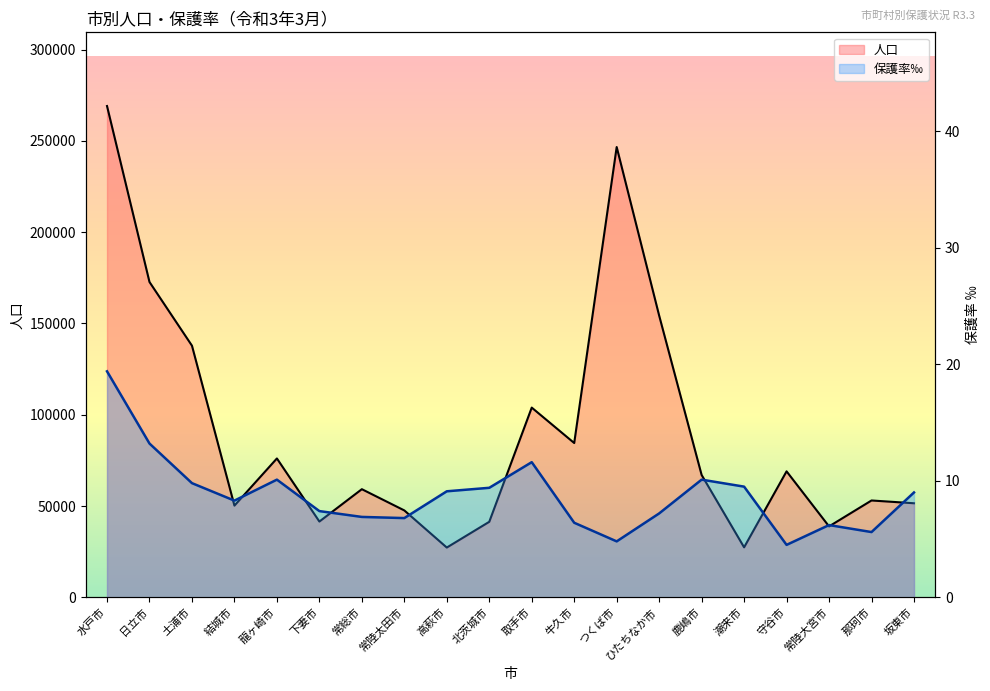

Reading left to right, list all the values displayed in this chart.

人口: 水戸市=269103.0	日立市=172709.0	土浦市=137825.0	結城市=50218.0	龍ヶ崎市=76055.0	下妻市=41499.0	常総市=59223.0	常陸太田市=47586.0	高萩市=27251.0	北茨城市=41352.0	取手市=103908.0	牛久市=84505.0	つくば市=246647.0	ひたちなか市=154311.0	鹿嶋市=67001.0	潮来市=27373.0	守谷市=68992.0	常陸大宮市=38836.0	那珂市=53035.0	坂東市=51511.0
保護率: 水戸市=19.4	日立市=13.2	土浦市=9.8	結城市=8.3	龍ヶ崎市=10.1	下妻市=7.4	常総市=6.9	常陸太田市=6.8	高萩市=9.1	北茨城市=9.4	取手市=11.6	牛久市=6.4	つくば市=4.8	ひたちなか市=7.2	鹿嶋市=10.1	潮来市=9.5	守谷市=4.5	常陸大宮市=6.2	那珂市=5.6	坂東市=9.0